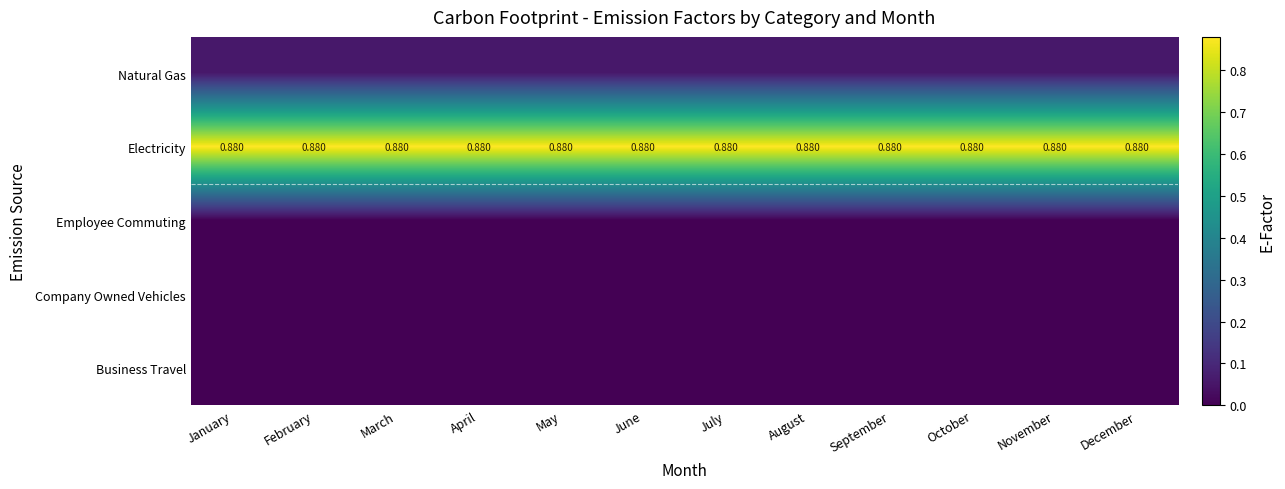

What is the approximate value of Electricity at August?

0.9